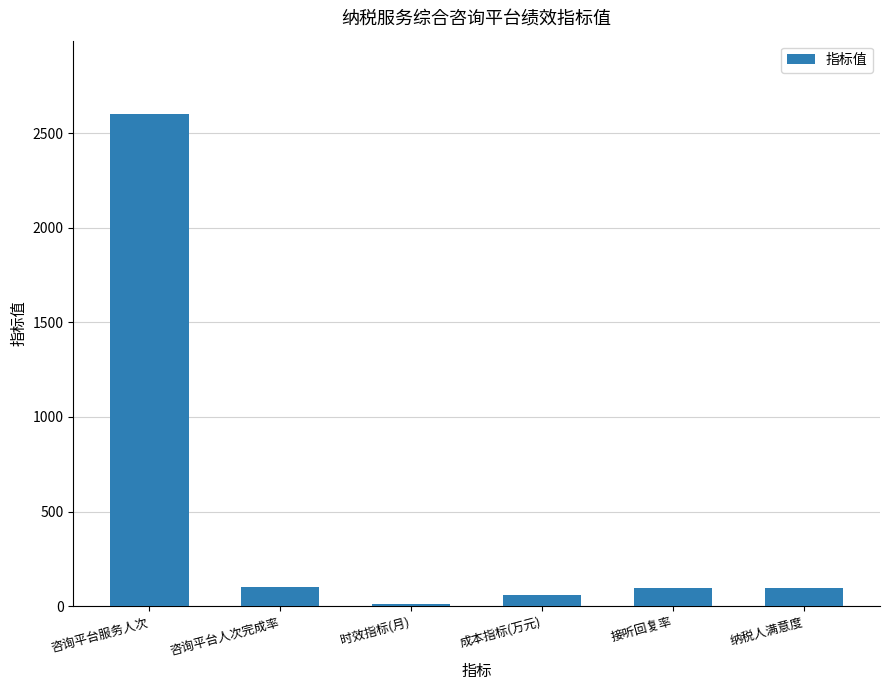

What is the maximum value shown in the chart?

2600.0